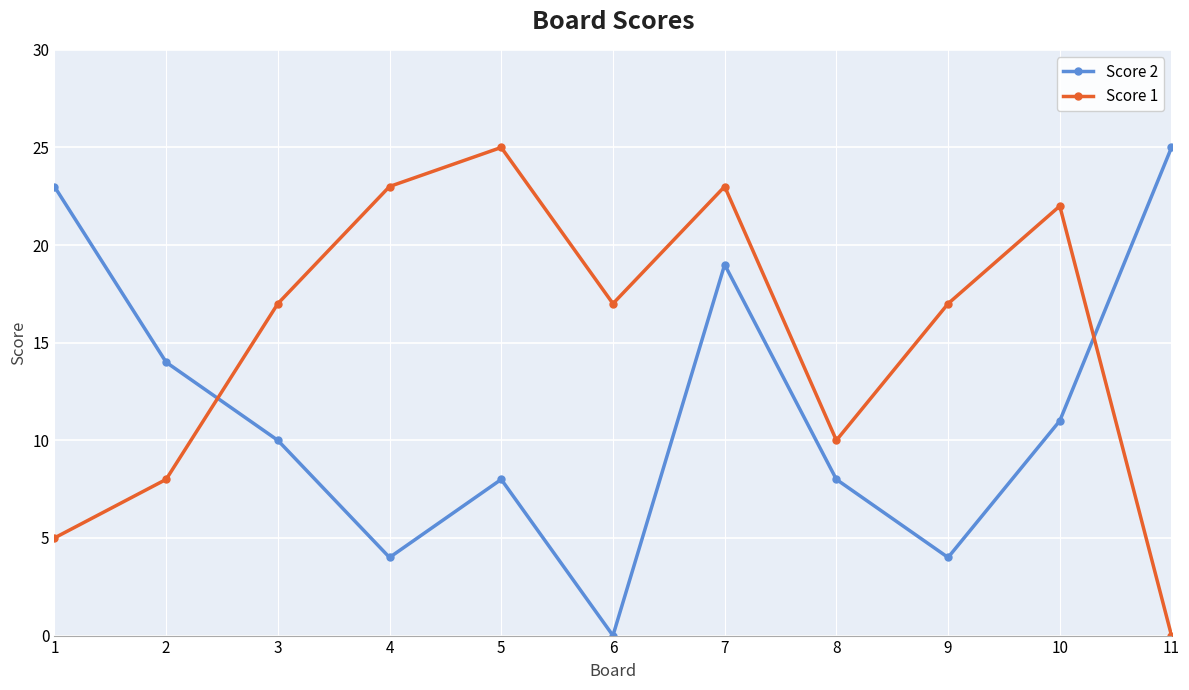

Between 4 and 5, which series saw the biggest shift?

Score 2